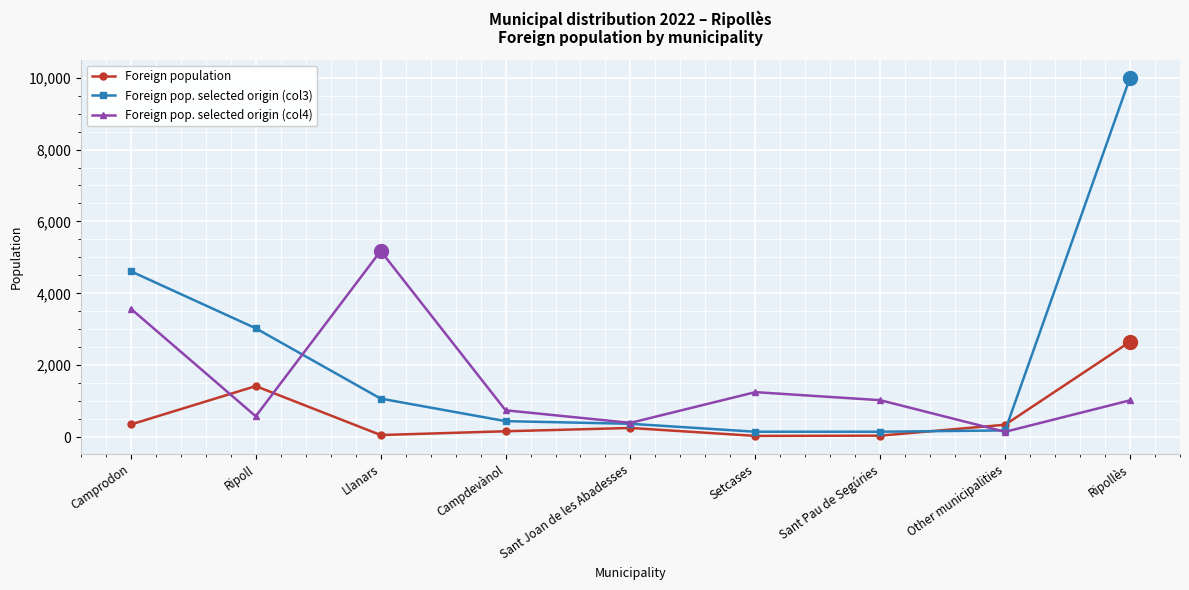

Which series has the largest range (max minus min)?

Foreign pop. selected origin (col3)